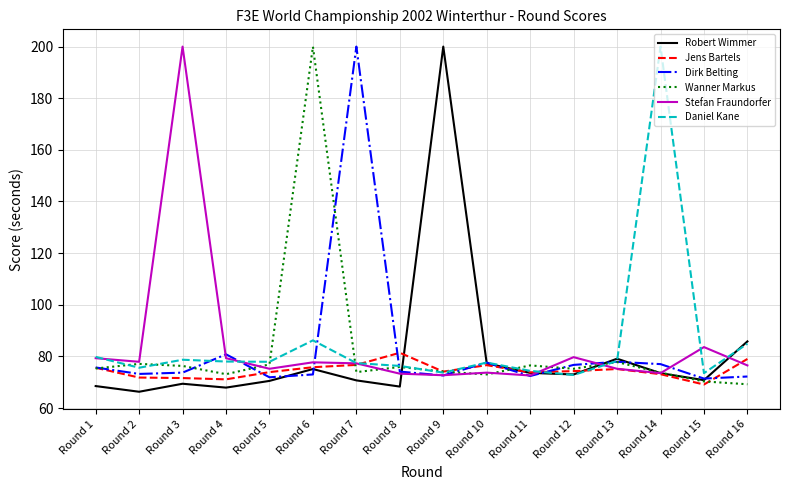

The value of Dirk Belting at Round 2 is 73.2. True or false?

True